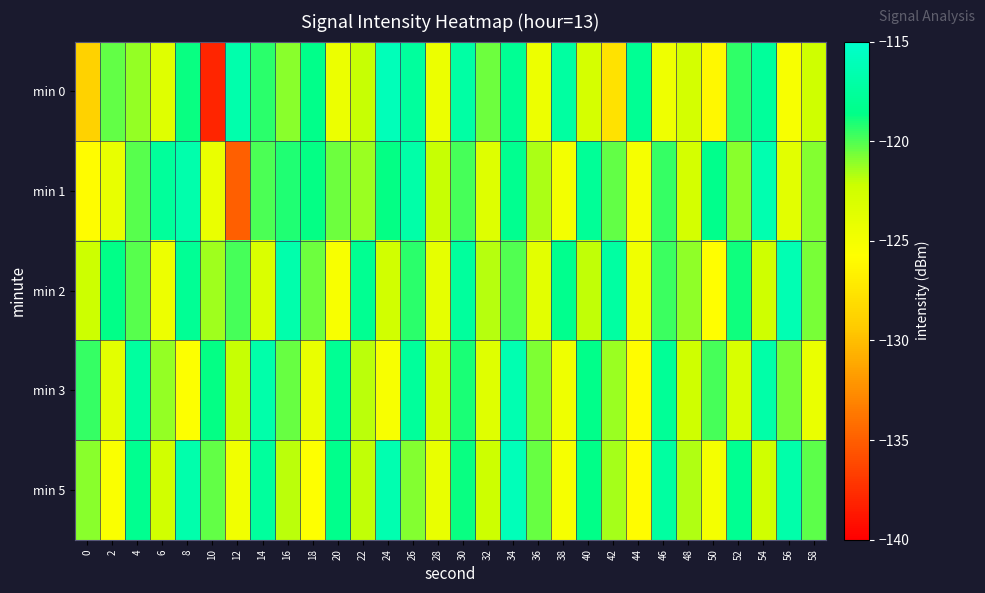

At which category is the sum across all series the highest?

34